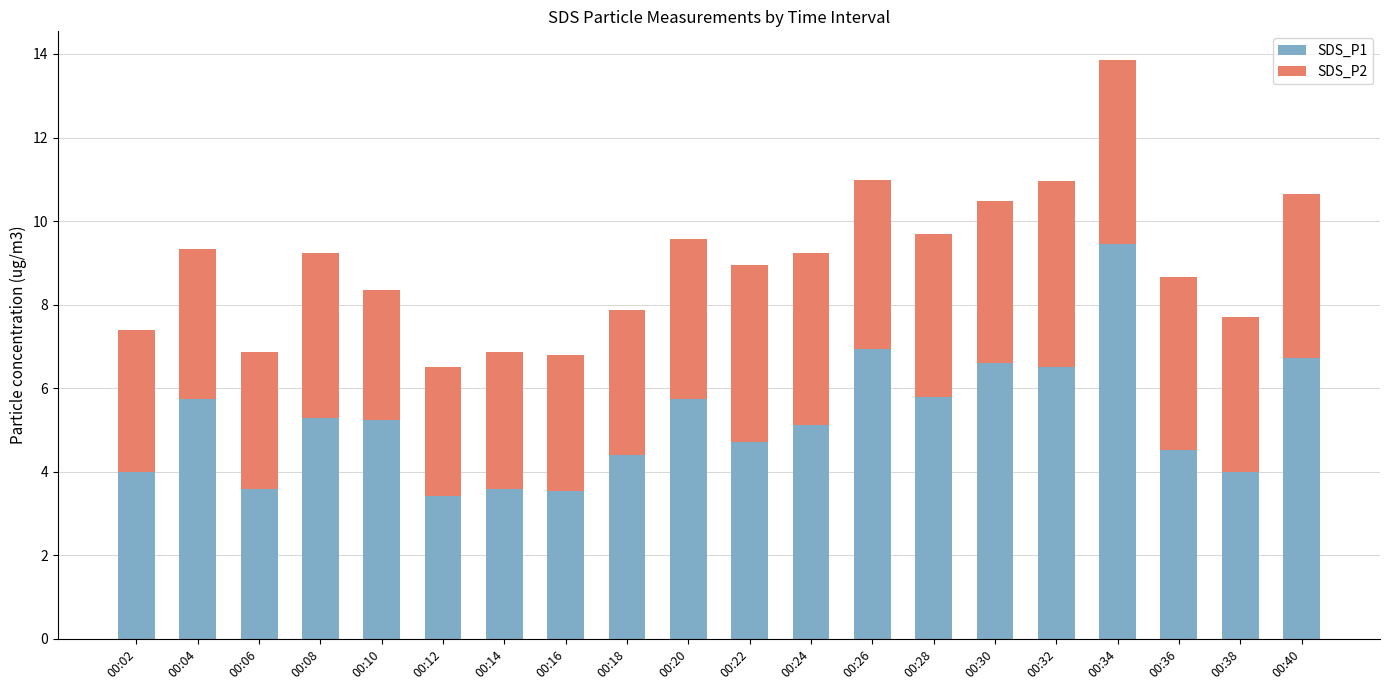

What is the value of the SDS_P1 bar at the 14th from the left?

5.8